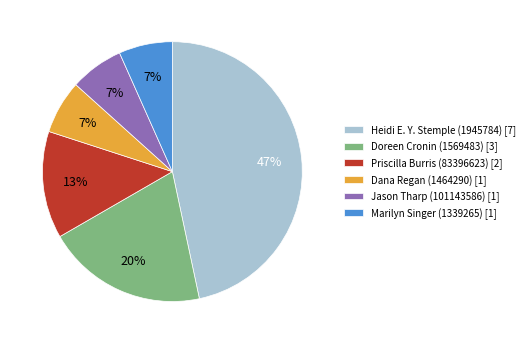

Combined, do Jason Tharp (101143586) [1] and Marilyn Singer (1339265) [1] account for over 50%?

No